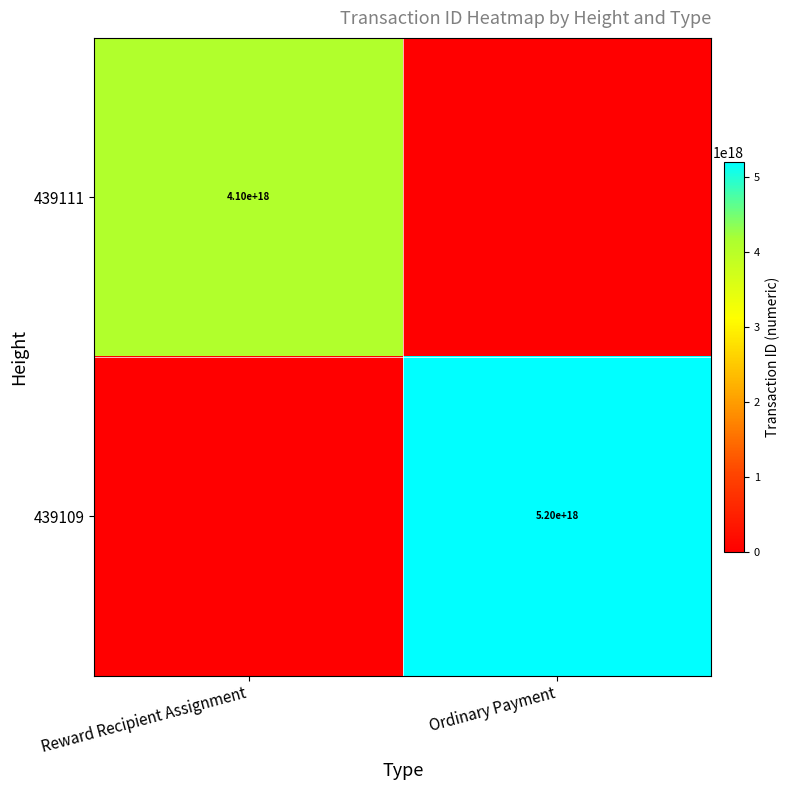

The 439111 series shows 4100000000000000000 at Reward Recipient Assignment. True or false?

True